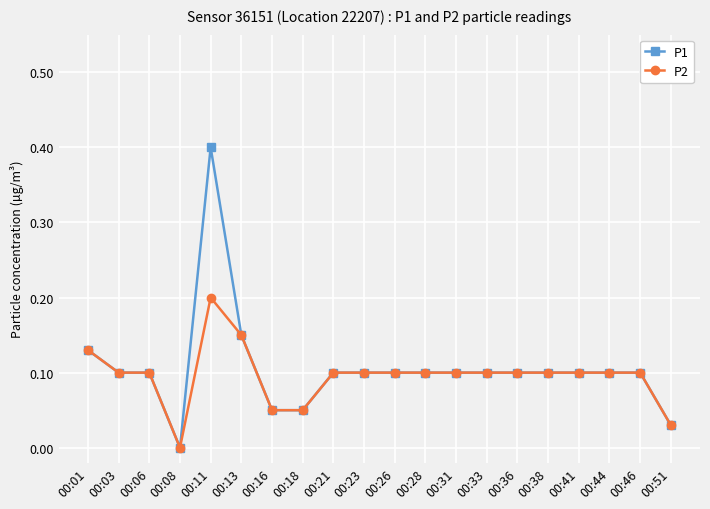

Rank the series by their maximum value, from lowest to highest.

P2, P1